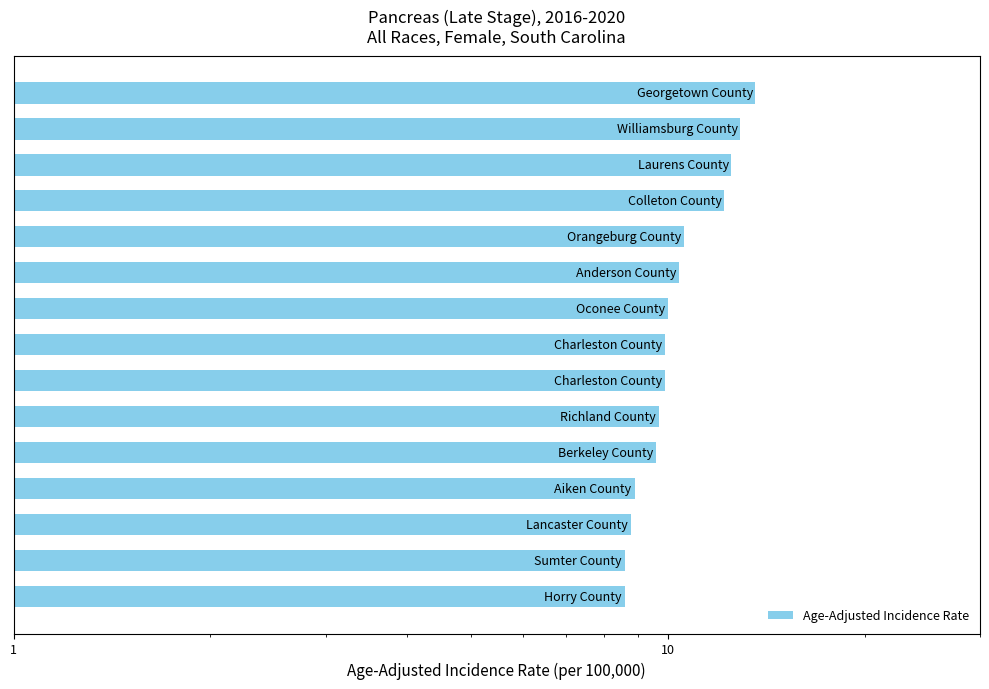

Reading left to right, extract all data points from this chart.

8.6	8.6	8.8	8.9	9.6	9.7	9.9	9.9	10.0	10.4	10.6	12.2	12.5	12.9	13.6